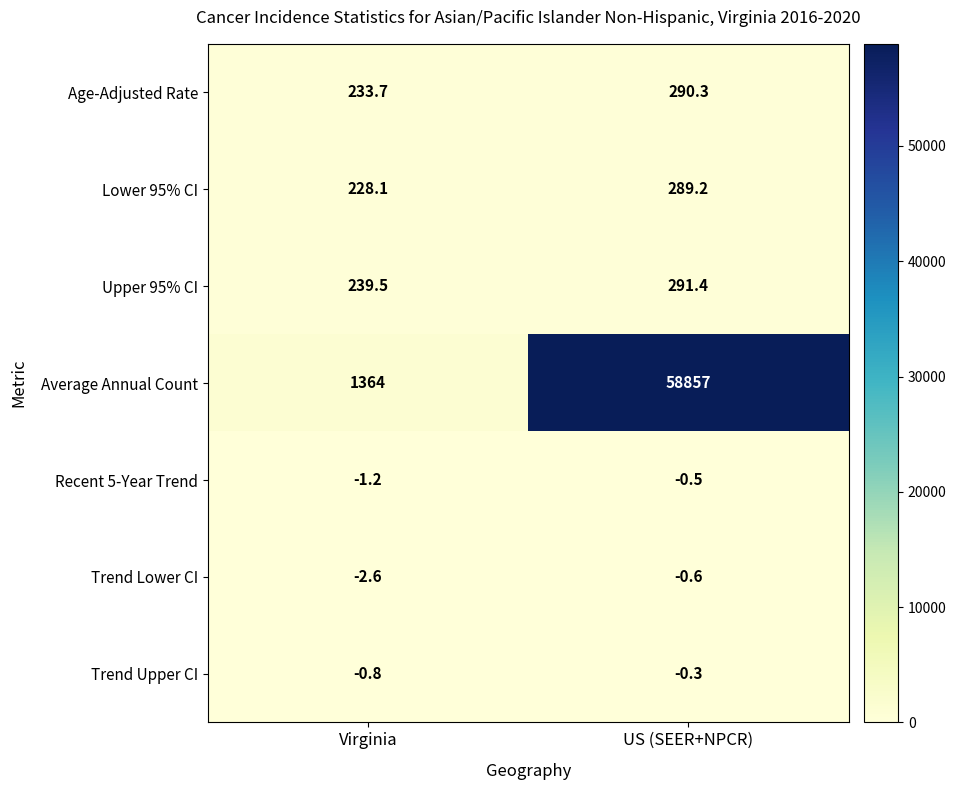

The value of Recent 5-Year Trend at US (SEER+NPCR) is -0.5. True or false?

True